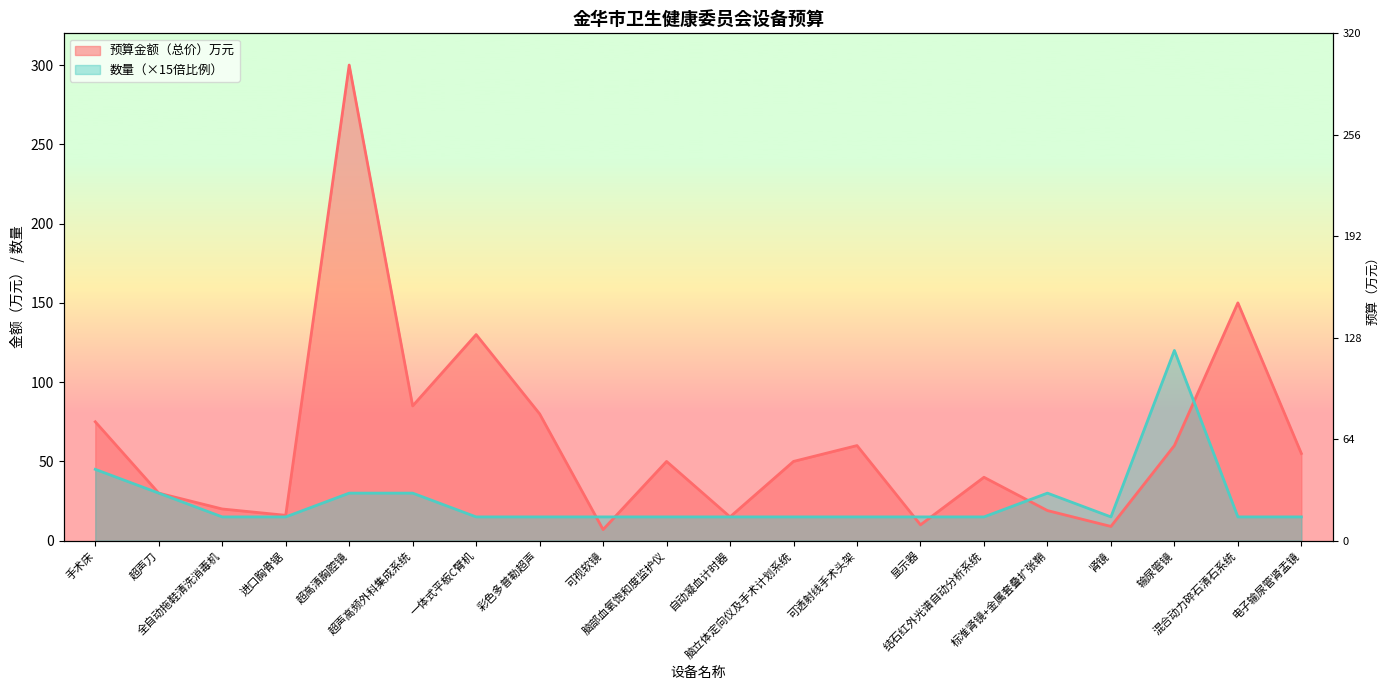

What is the difference between the maximum and minimum values in the 数量 series?

105